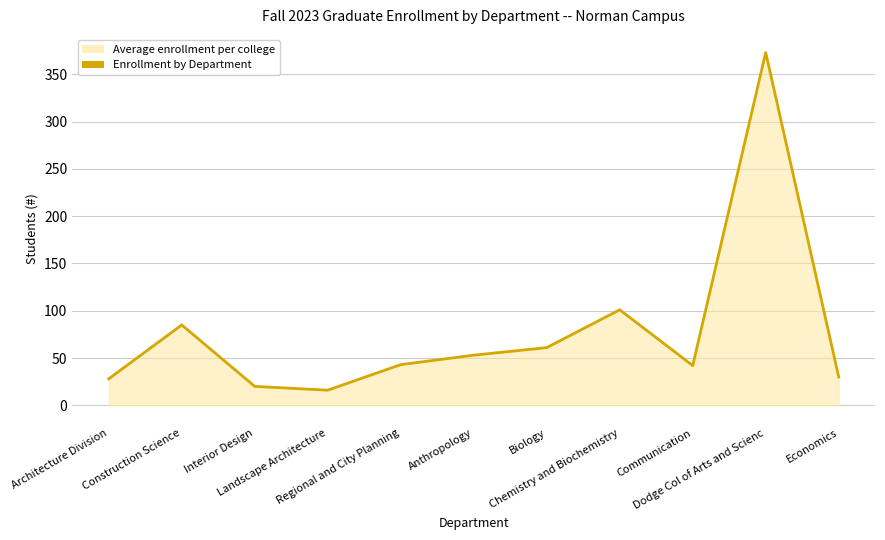

Reading left to right, transcribe all the data shown in this chart.

28	85	20	16	43	53	61	101	42	373	30